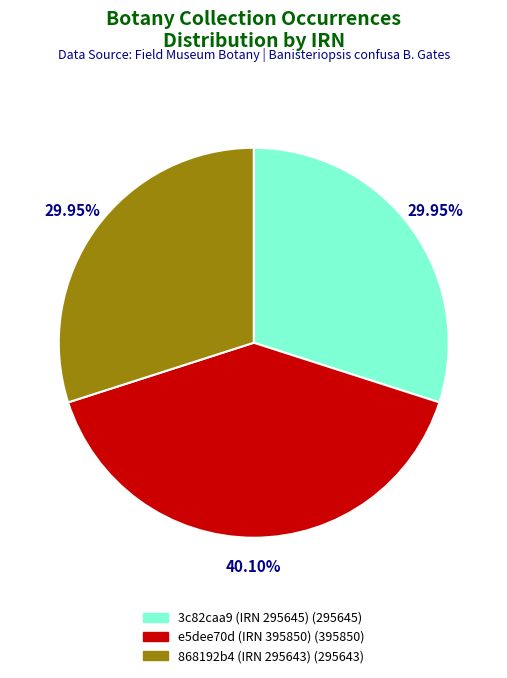

The e5dee70d (IRN 395850) slice represents 34% of the pie. True or false?

False